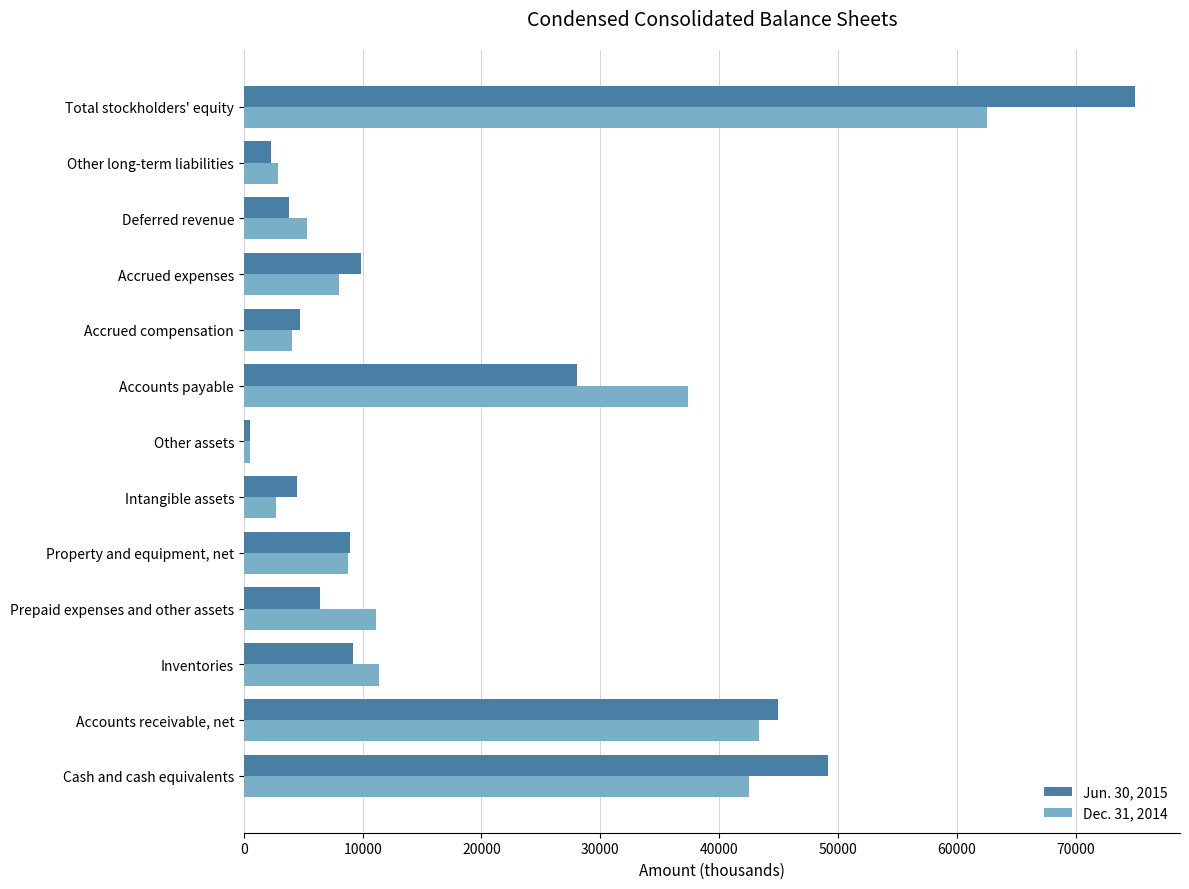

Rank the series by their maximum value, from highest to lowest.

Jun. 30, 2015, Dec. 31, 2014